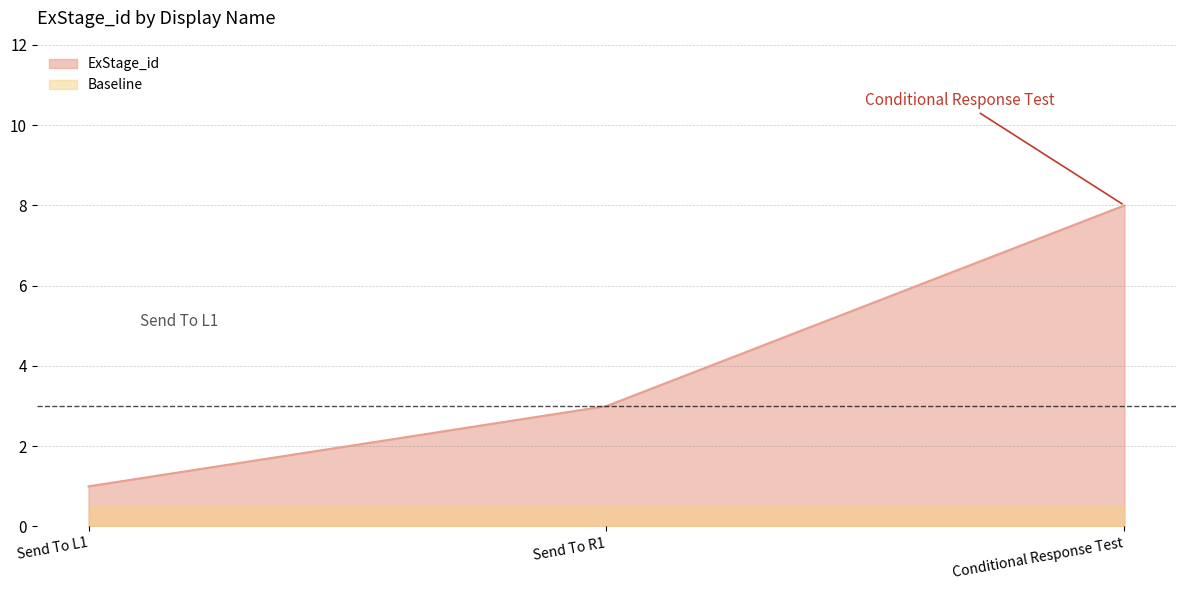

Count the number of categories in the chart.

3